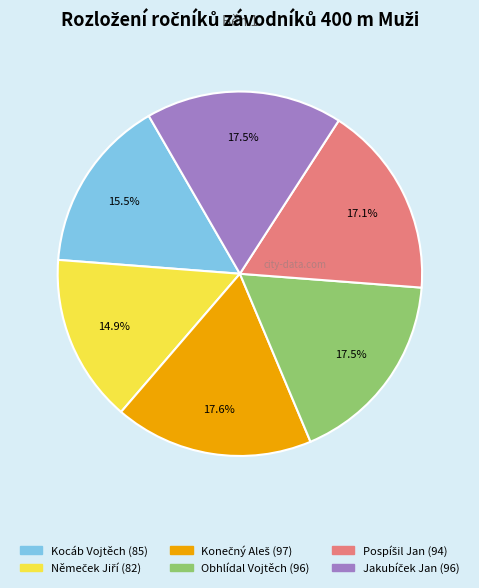

Does any single category account for the majority?

No